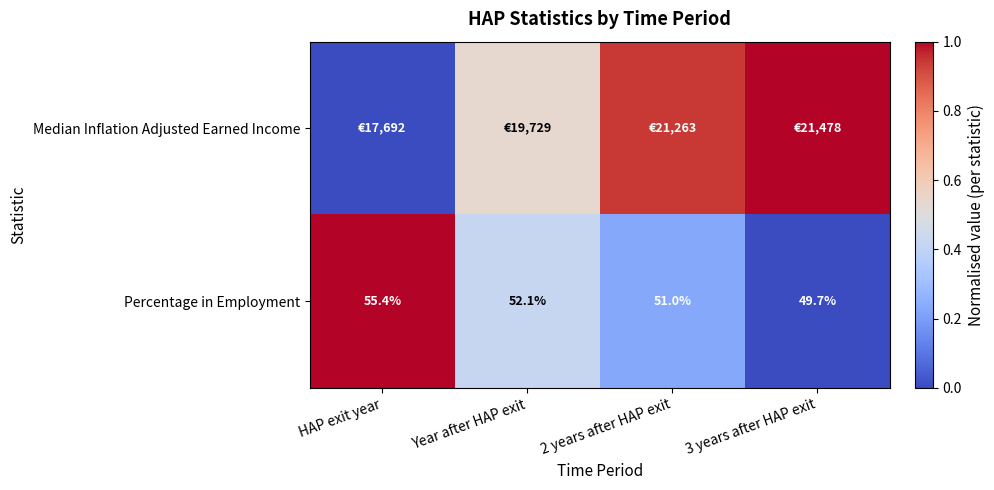

The Percentage in Employment series shows 1.5 at HAP exit year. True or false?

False